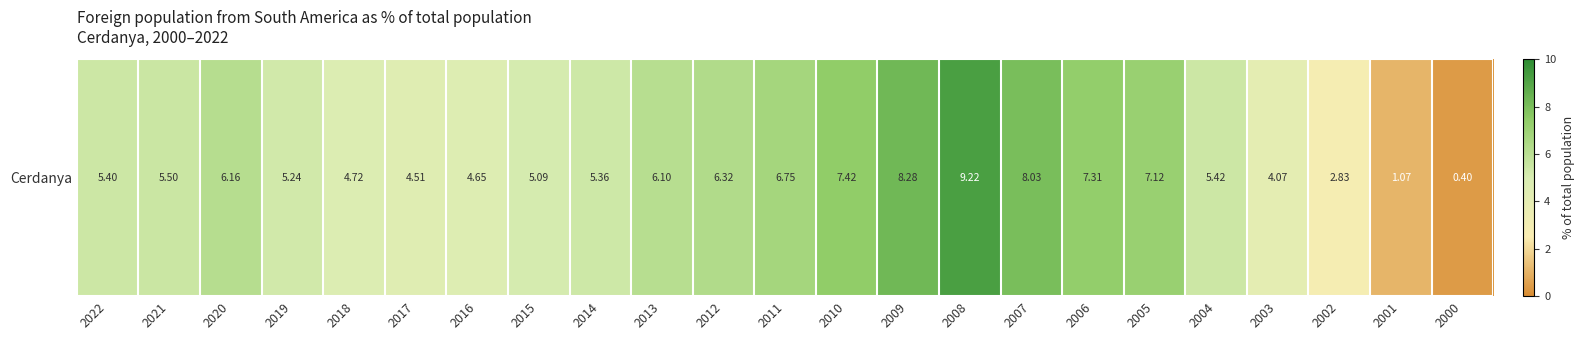

The value at 2013 is 1.3. True or false?

False